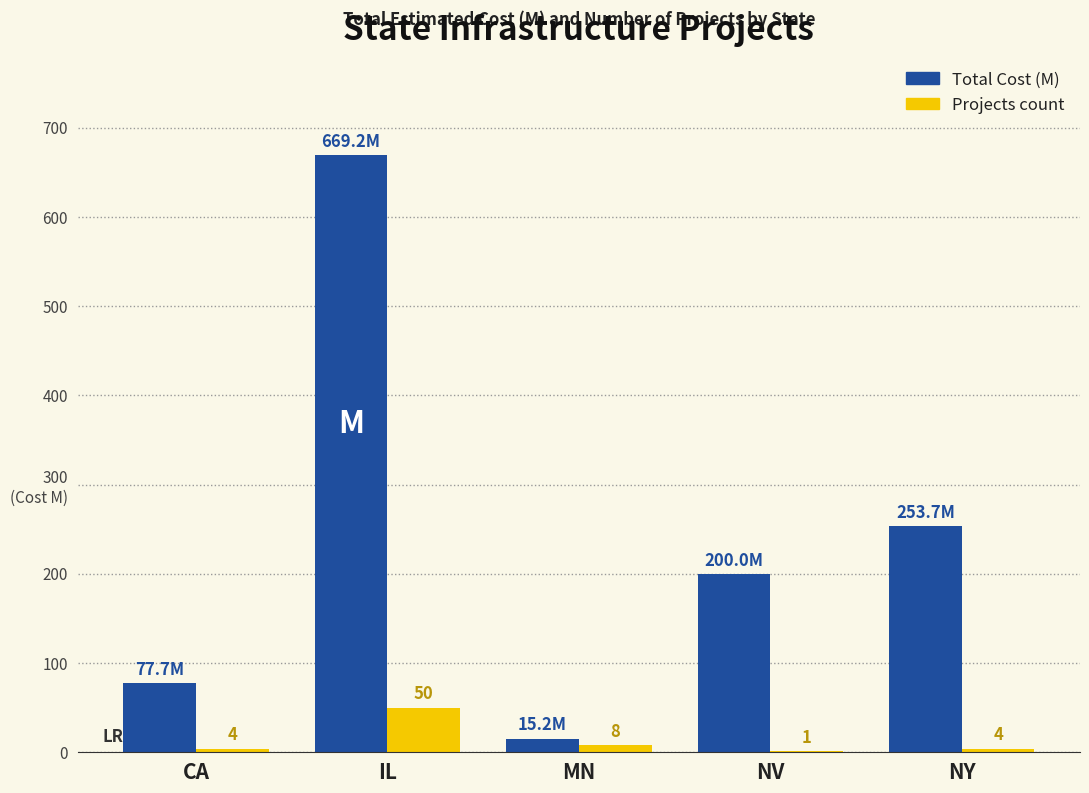

Are the bars horizontal?

No